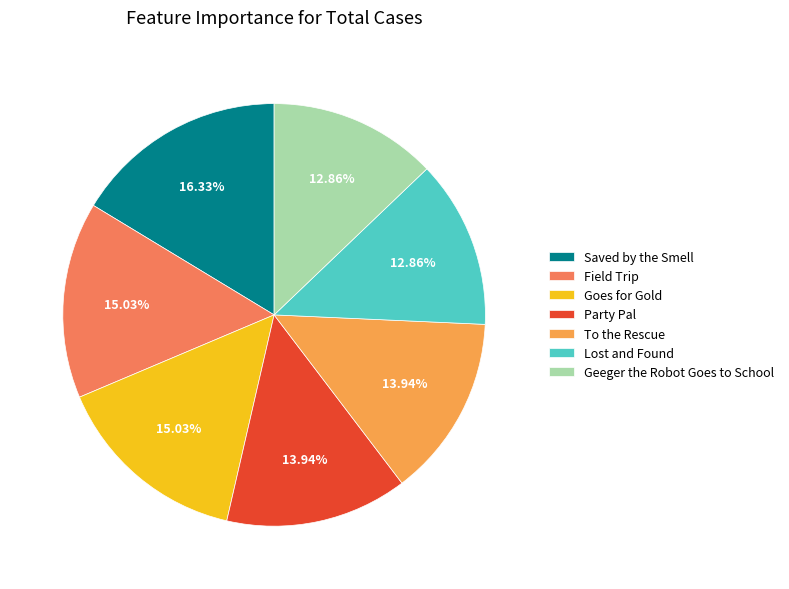

Which category has the biggest portion of the pie?

Saved by the Smell